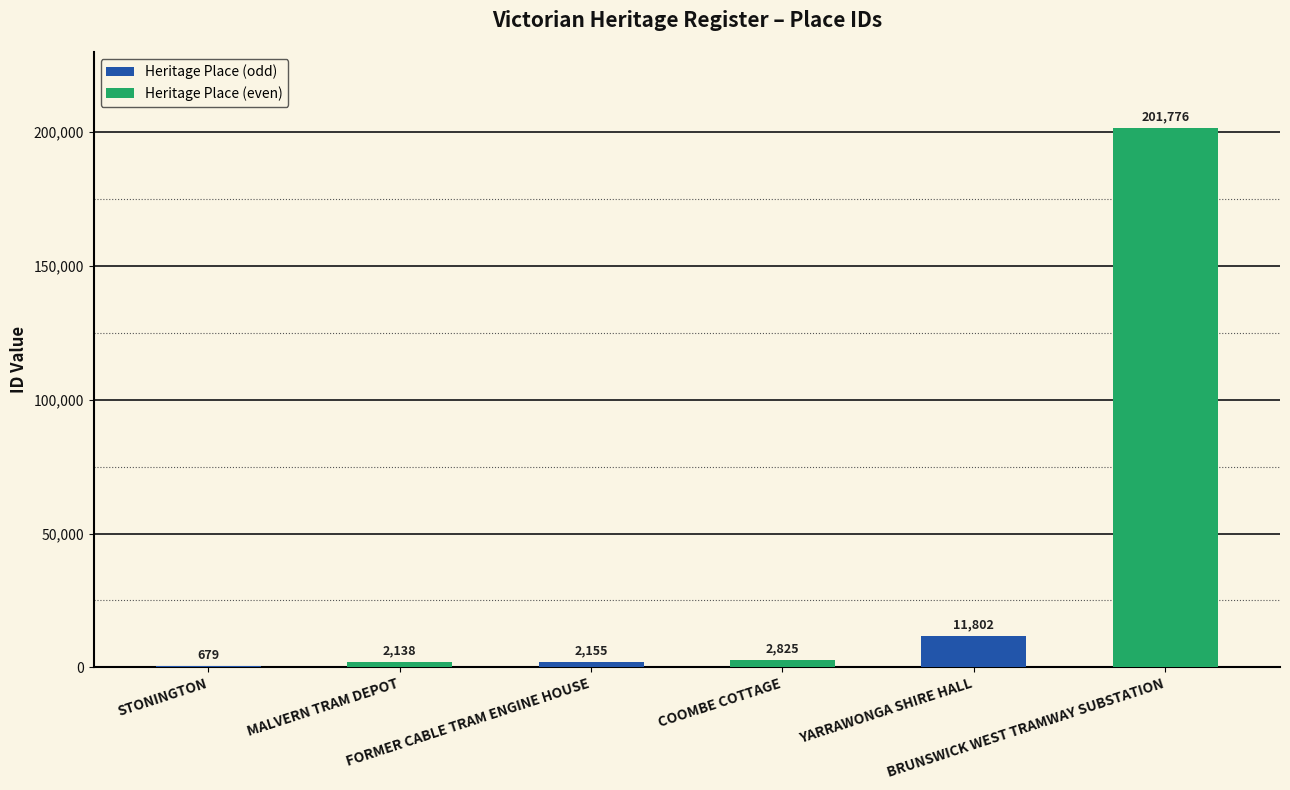

Reading right to left, extract all data points from this chart.

BRUNSWICK WEST TRAMWAY SUBSTATION=201776	YARRAWONGA SHIRE HALL=11802	COOMBE COTTAGE=2825	FORMER CABLE TRAM ENGINE HOUSE=2155	MALVERN TRAM DEPOT=2138	STONINGTON=679